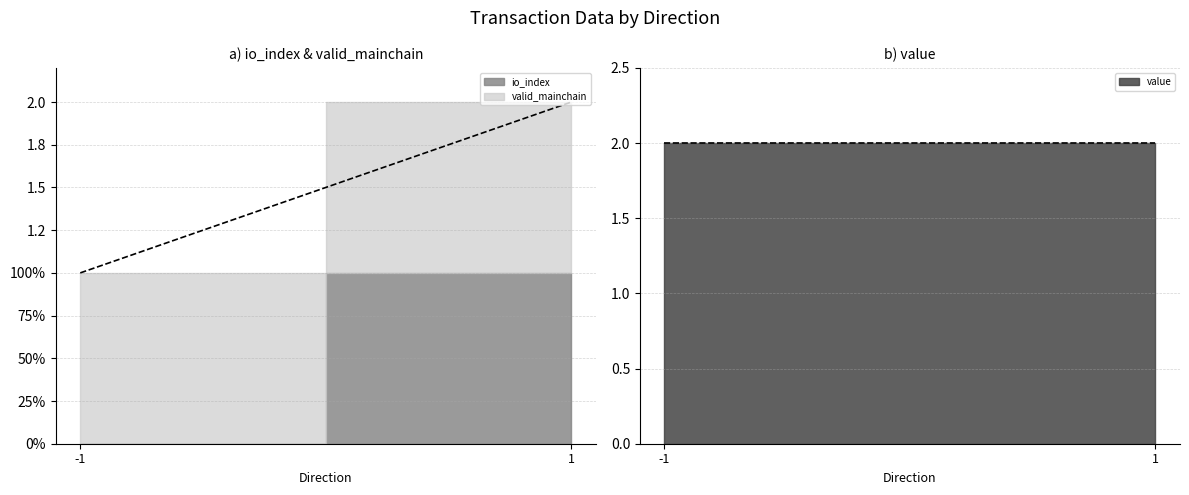

At which label does valid_mainchain reach its minimum?

-1